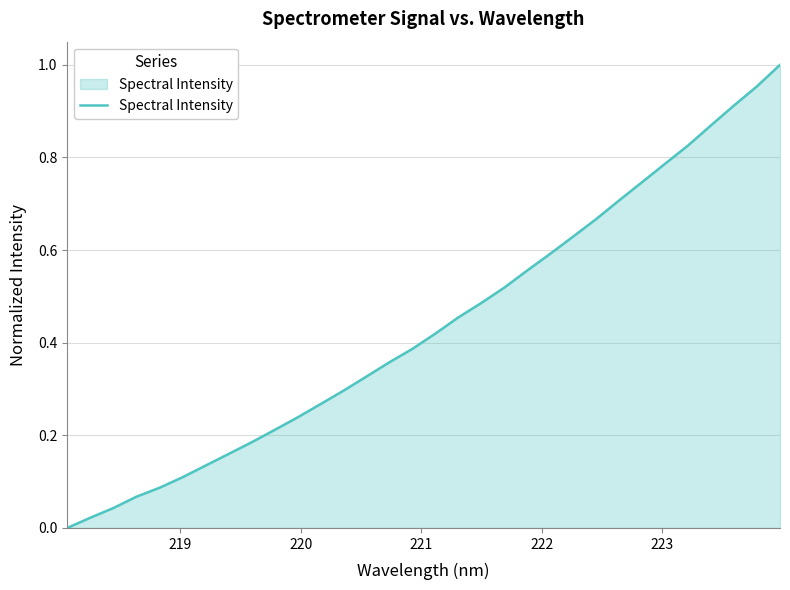

How many lines are shown in the chart?

1